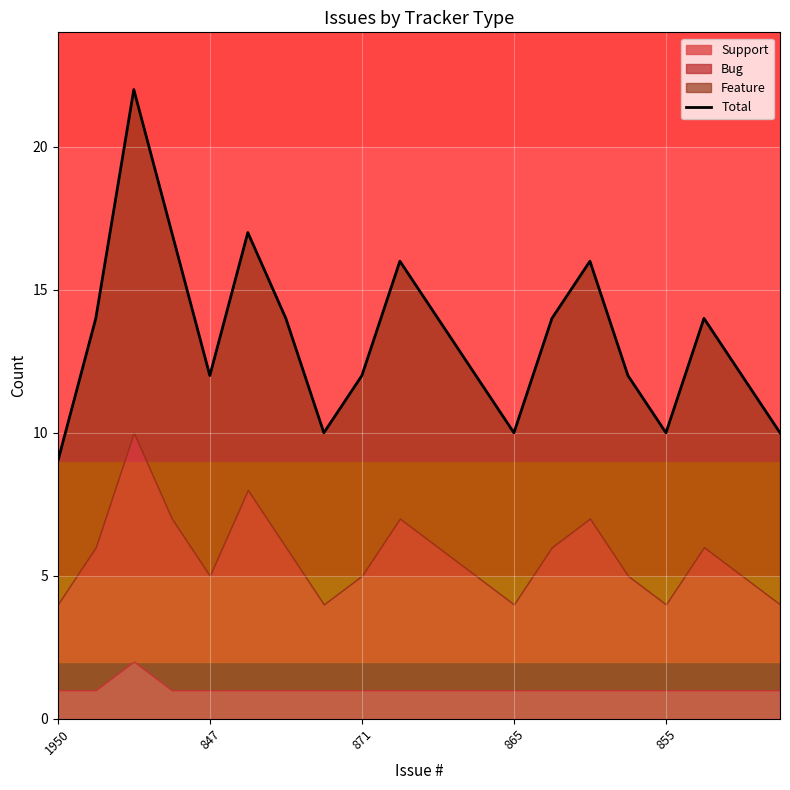

How many values exceed 14?

5